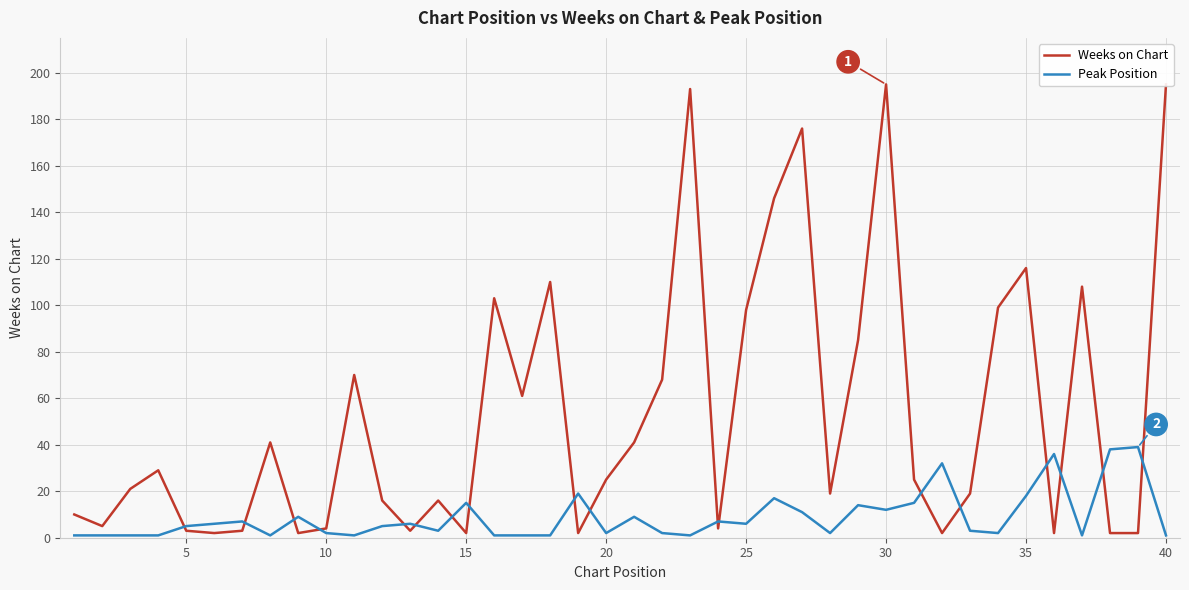

Is it true that Peak Position equals 6 at 25?

True